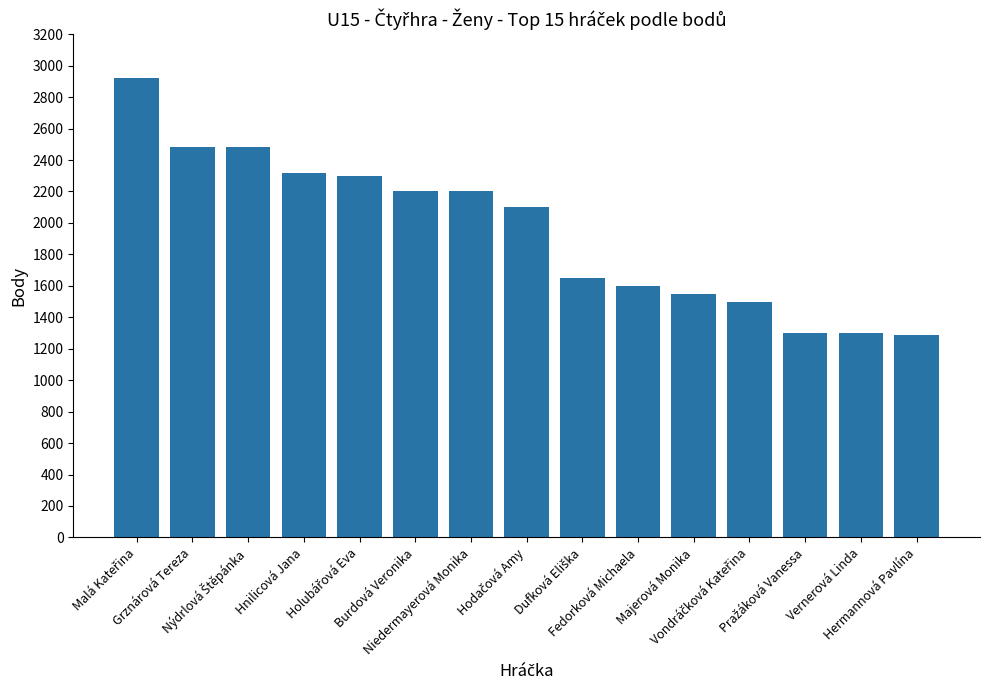

What is the value of the 4th bar from the left?

2320